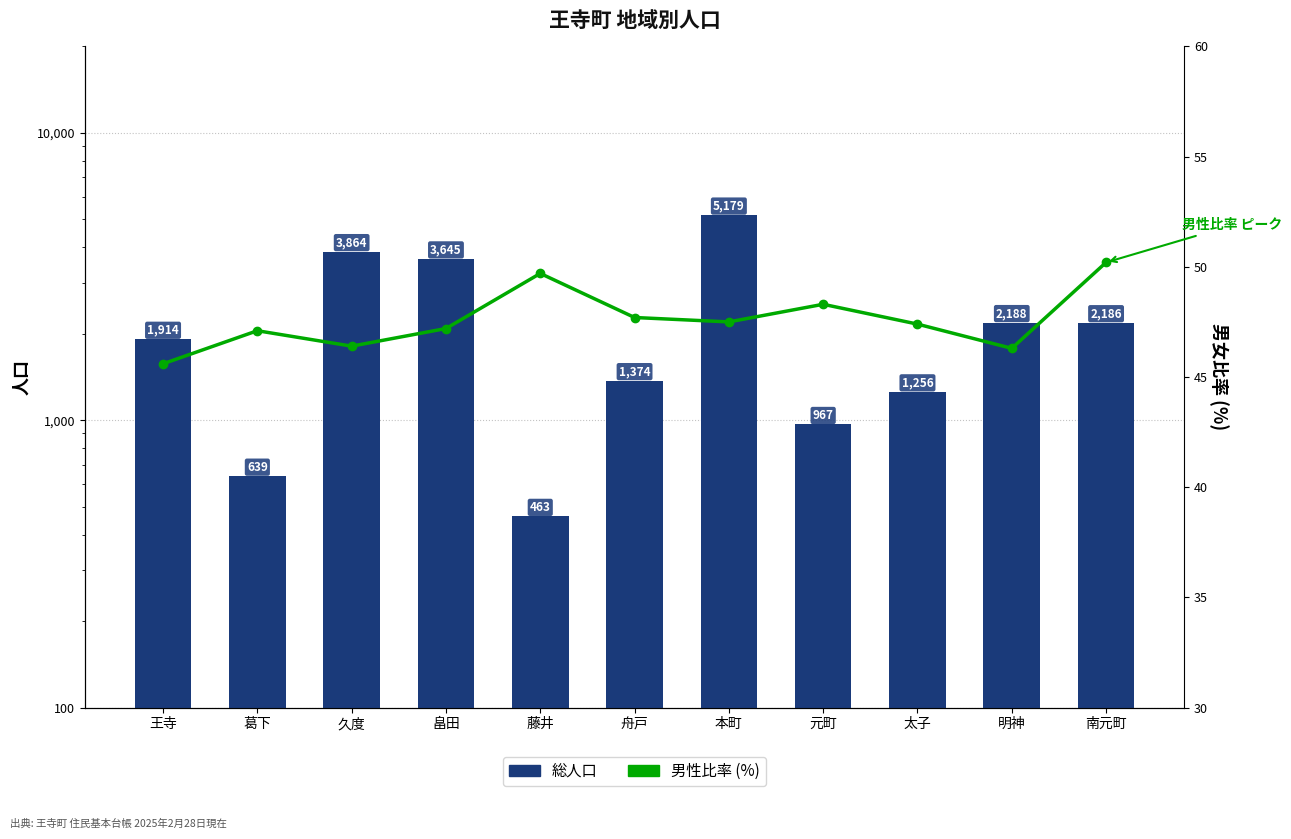

Where does the 総人口 series first go above 1914?

久度